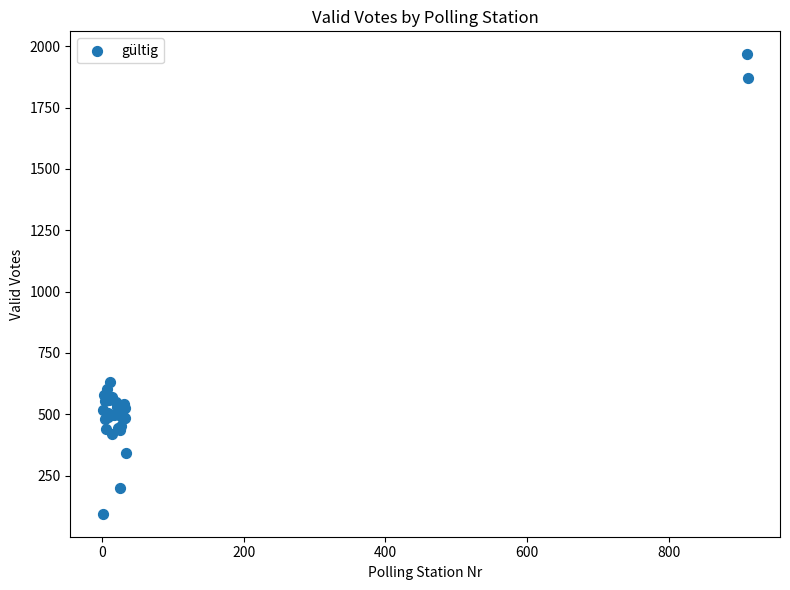

What Y value in the scatter plot is closest to 1031?

632